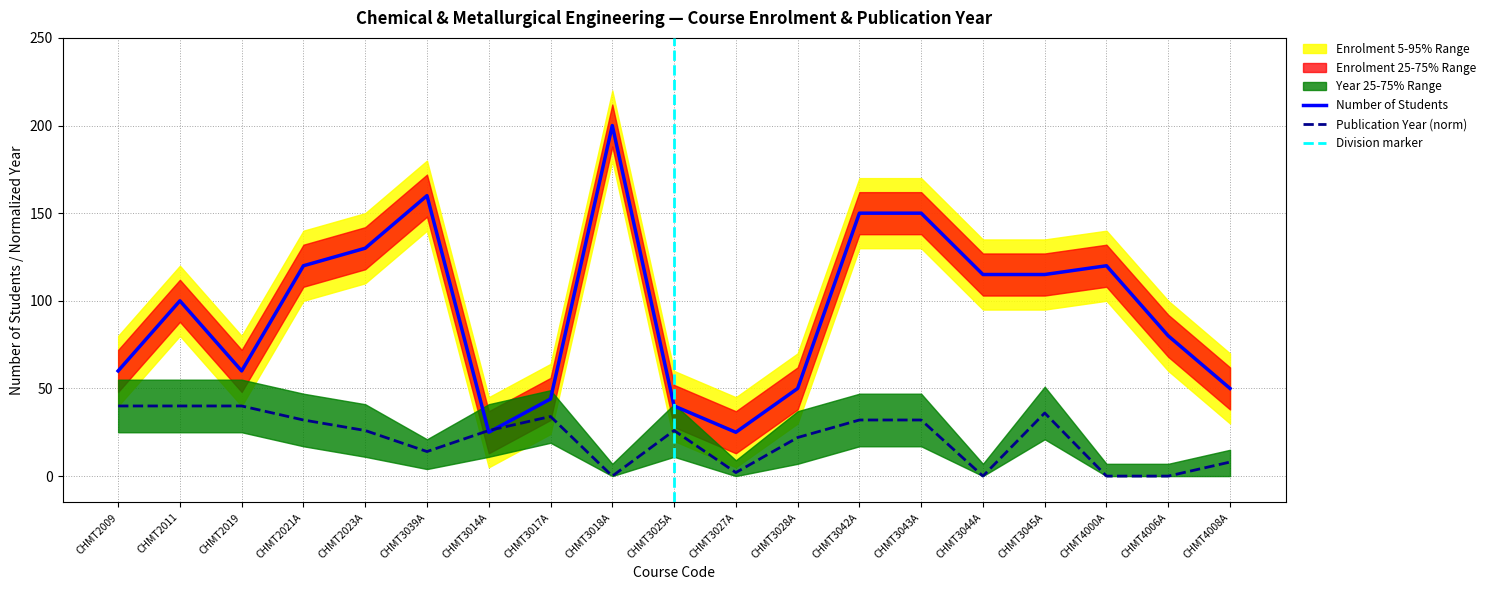

The value of Year_norm at CHMT3014A is 26. True or false?

True